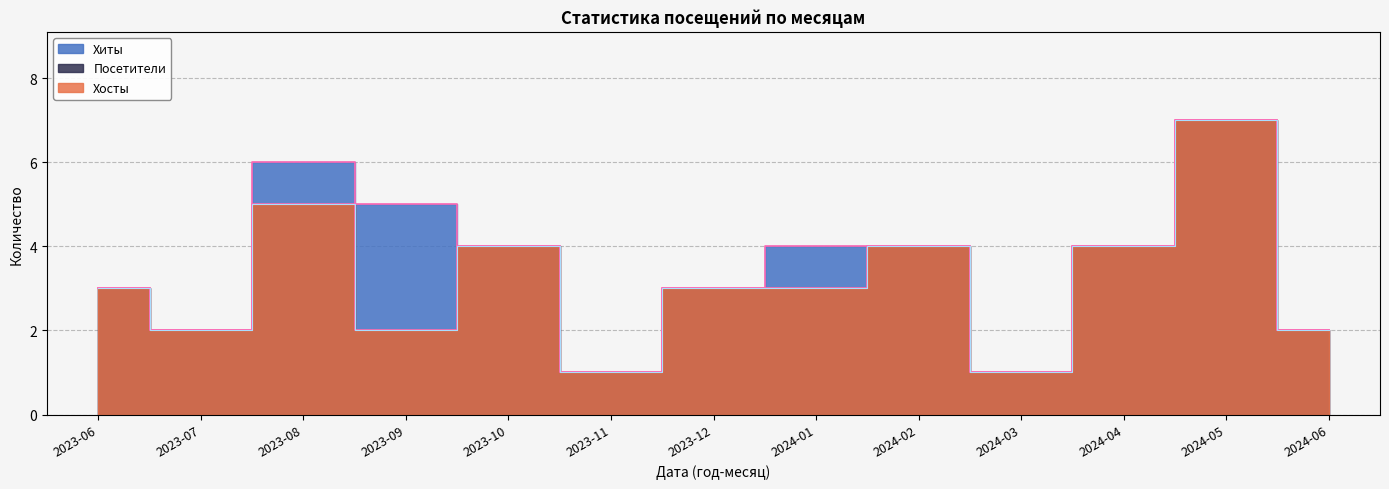

Which label corresponds to the largest value in the chart?

2024-05